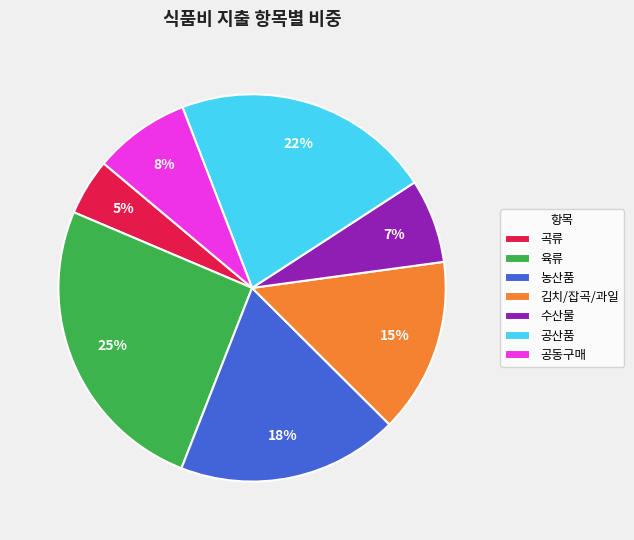

Count the number of slices in the pie.

7